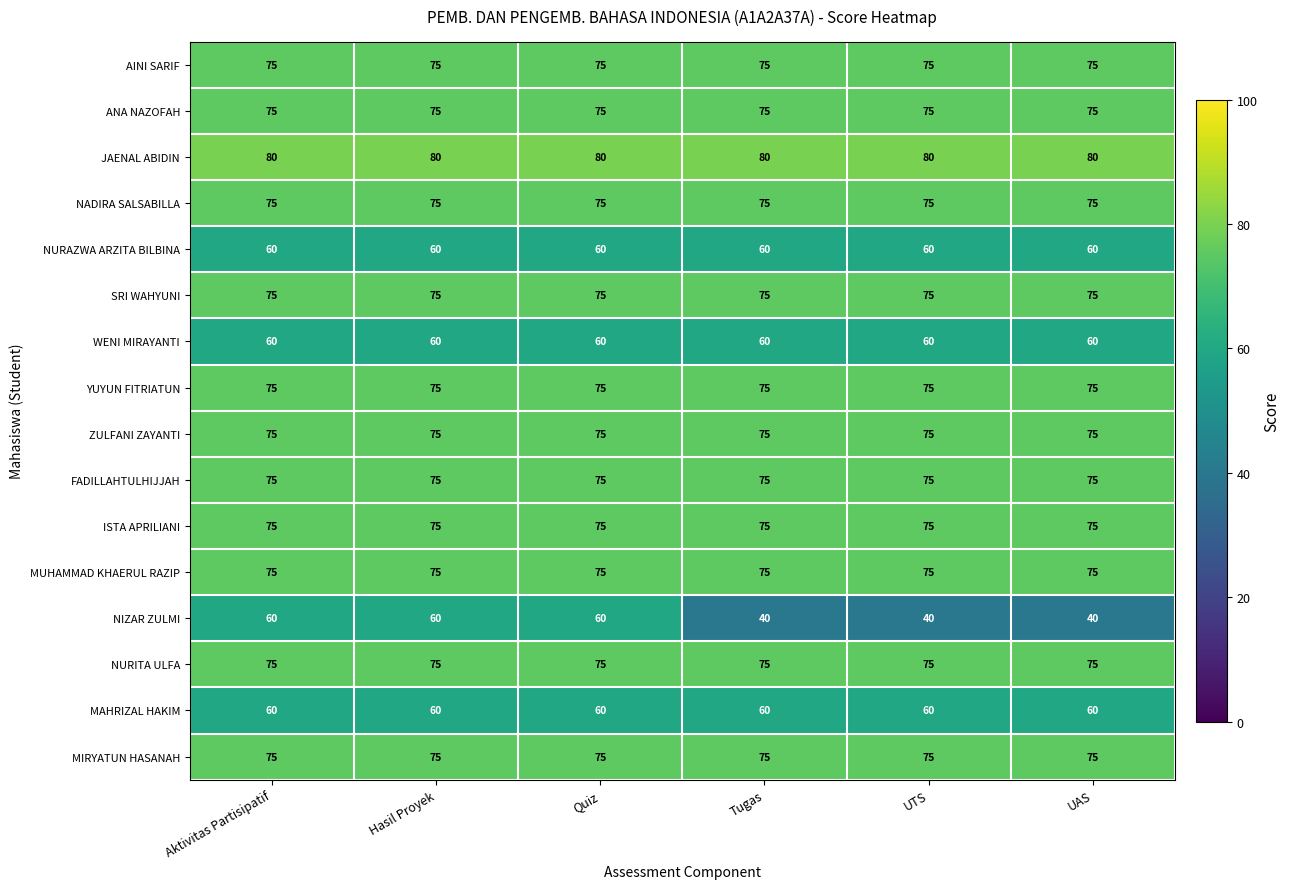

What is the approximate value of JAENAL ABIDIN at Aktivitas Partisipatif?

80